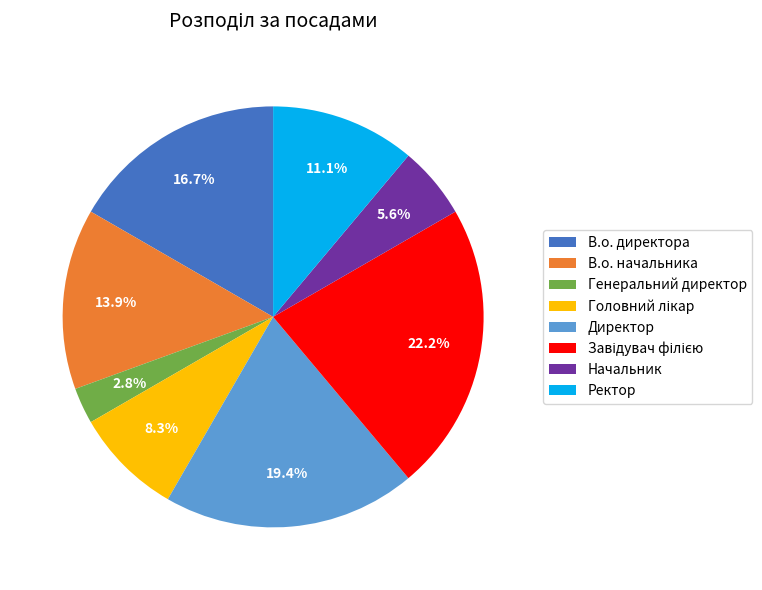

What portion of the pie excludes Генеральний директор?

97.2%